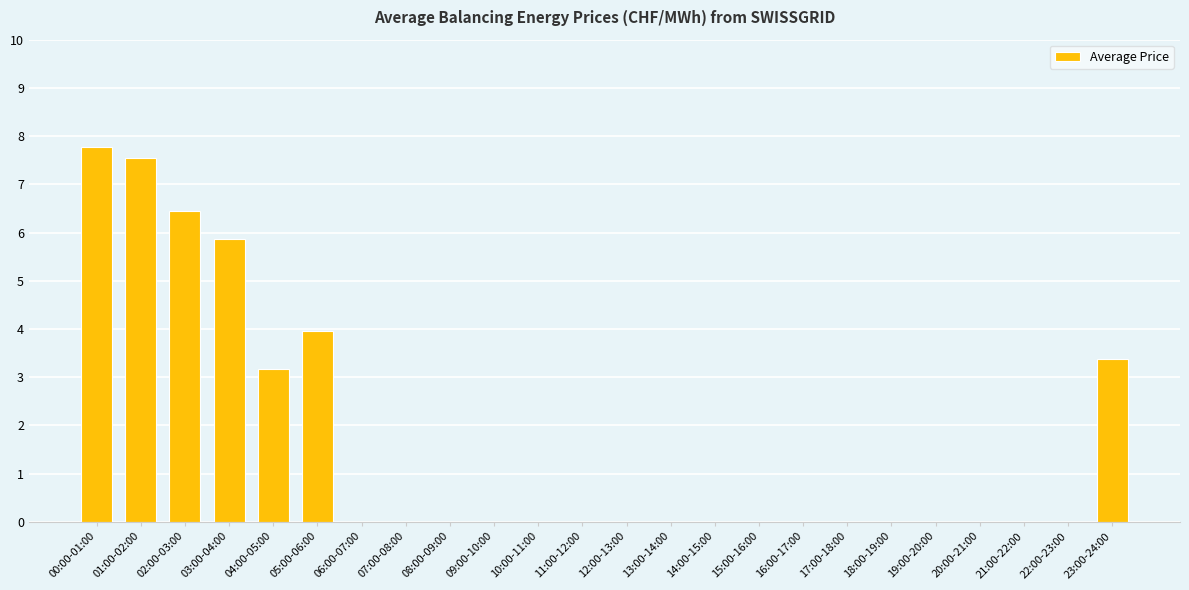

Is it true that the value at 04:00-05:00 is 3.2?

True